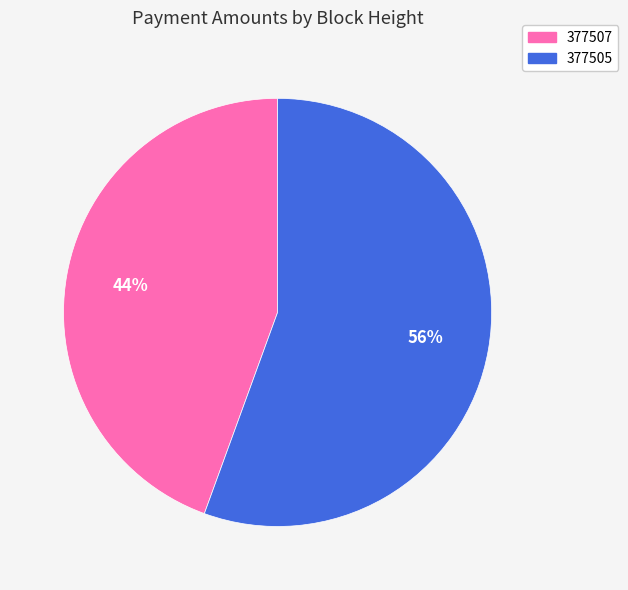

Which slice is the smallest?

377507